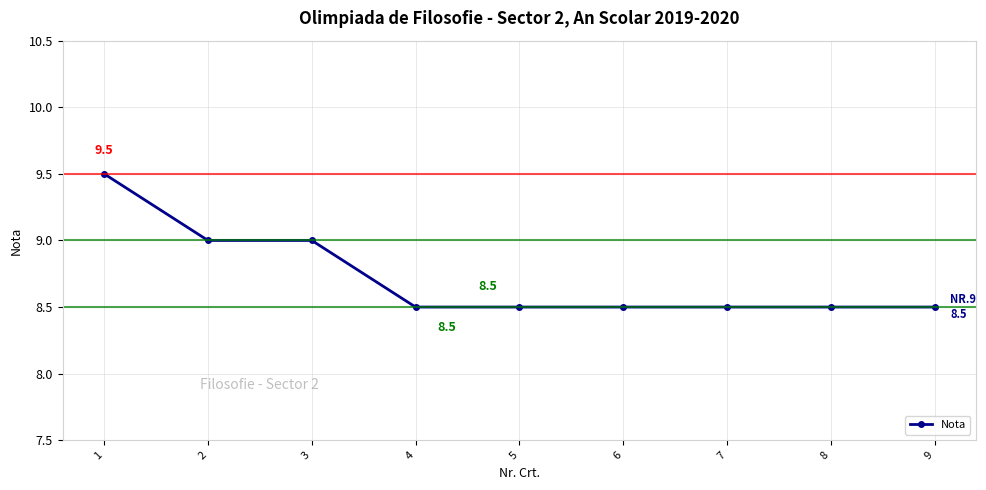

Approximately how many times larger is the value at 8 compared to 2?

0.9